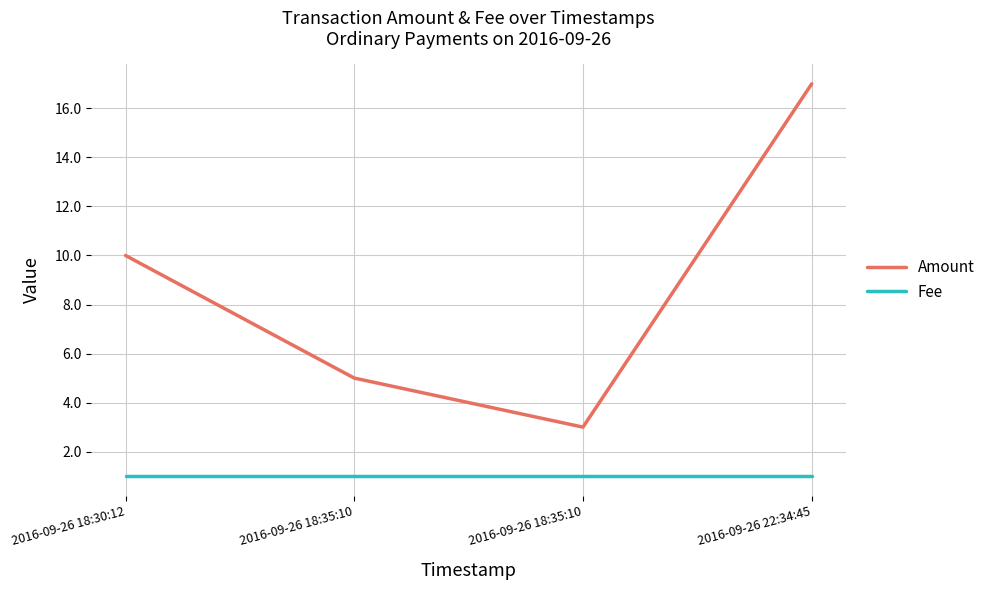

How many lines are shown in the chart?

2